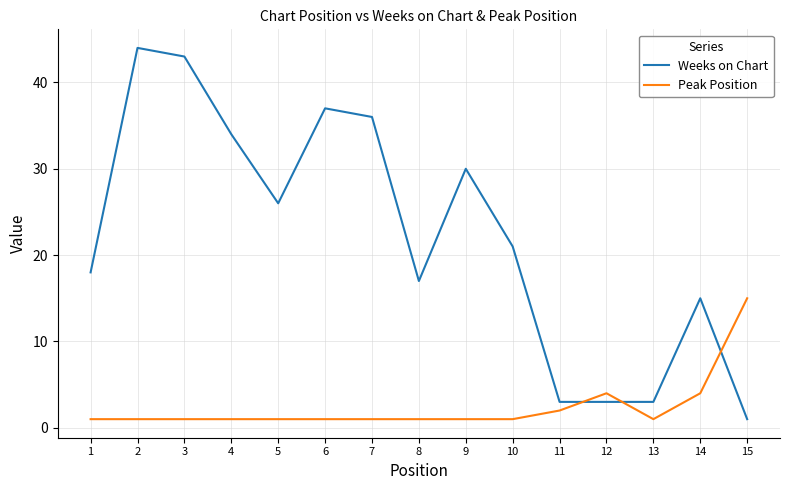

Rank the series at 1 from lowest to highest value.

Peak Position, Weeks on Chart